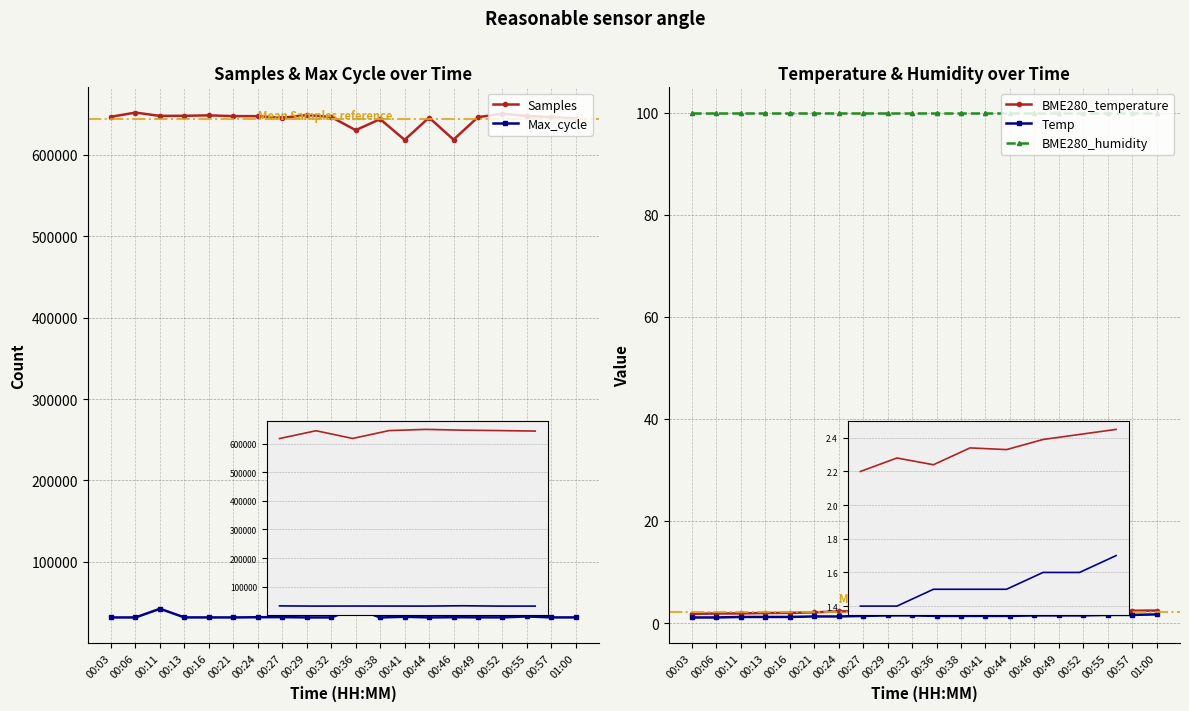

What is the spread (max minus min) of values at 00:55?

647950.4